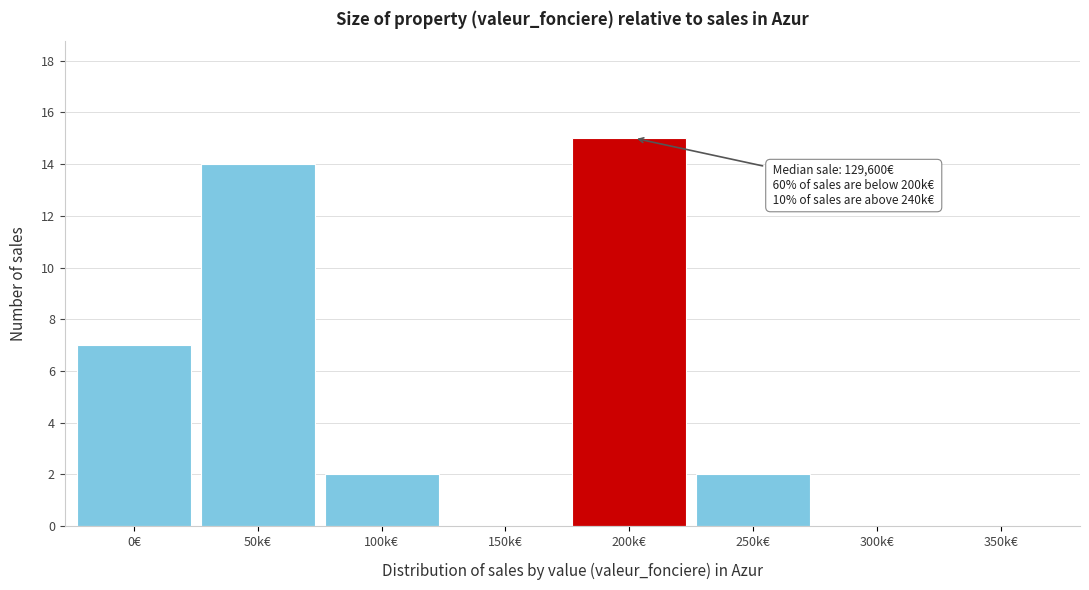

Reading left to right, extract all data points from this chart.

0€=7	50k€=14	100k€=2	150k€=0	200k€=15	250k€=2	300k€=0	350k€=0